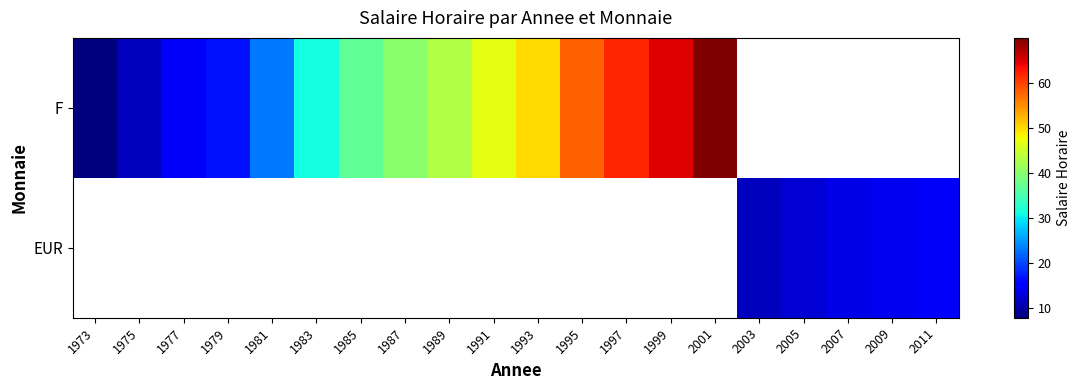

Which label corresponds to the smallest value in the chart?

1973